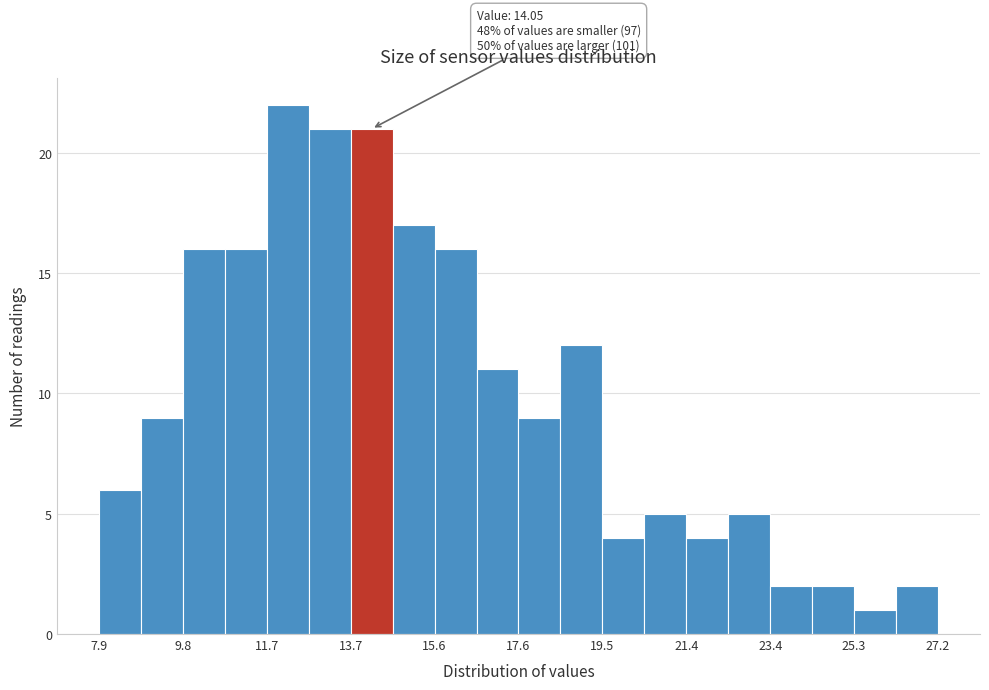

Over which range of the x-axis is the bar tallest?

11.8 to 12.8